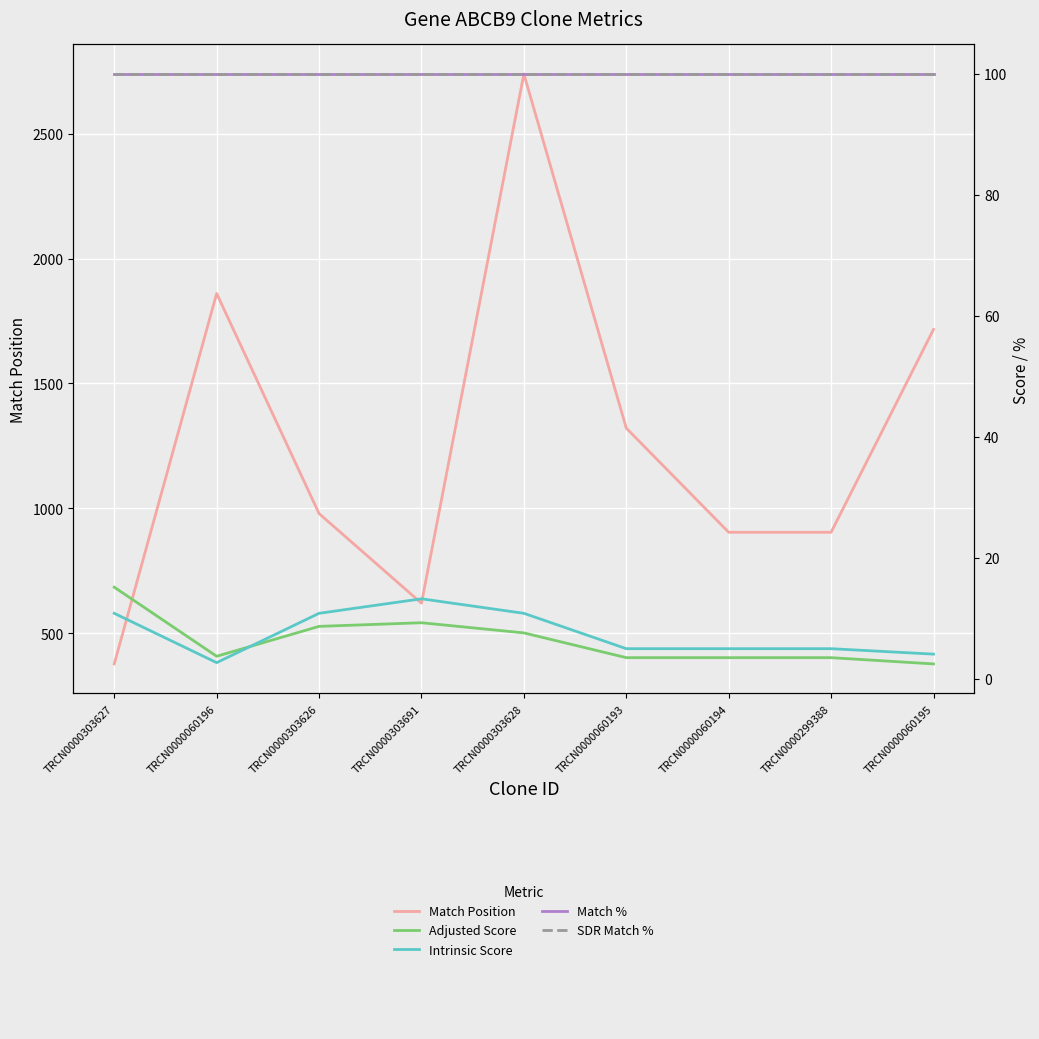

Between TRCN0000303626 and TRCN0000303691, which series saw the biggest shift?

Match Position